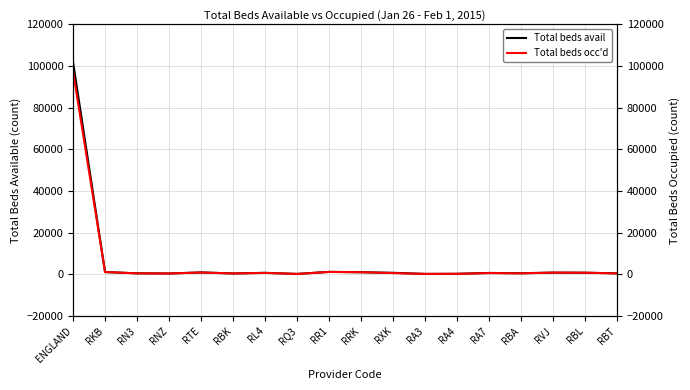

What is the label of the 8th point from the left?

RQ3